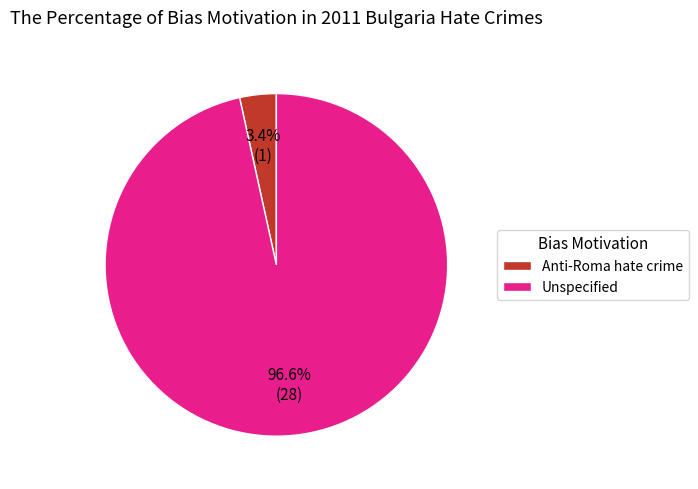

Does Anti-Roma hate crime represent more than half of the total?

No